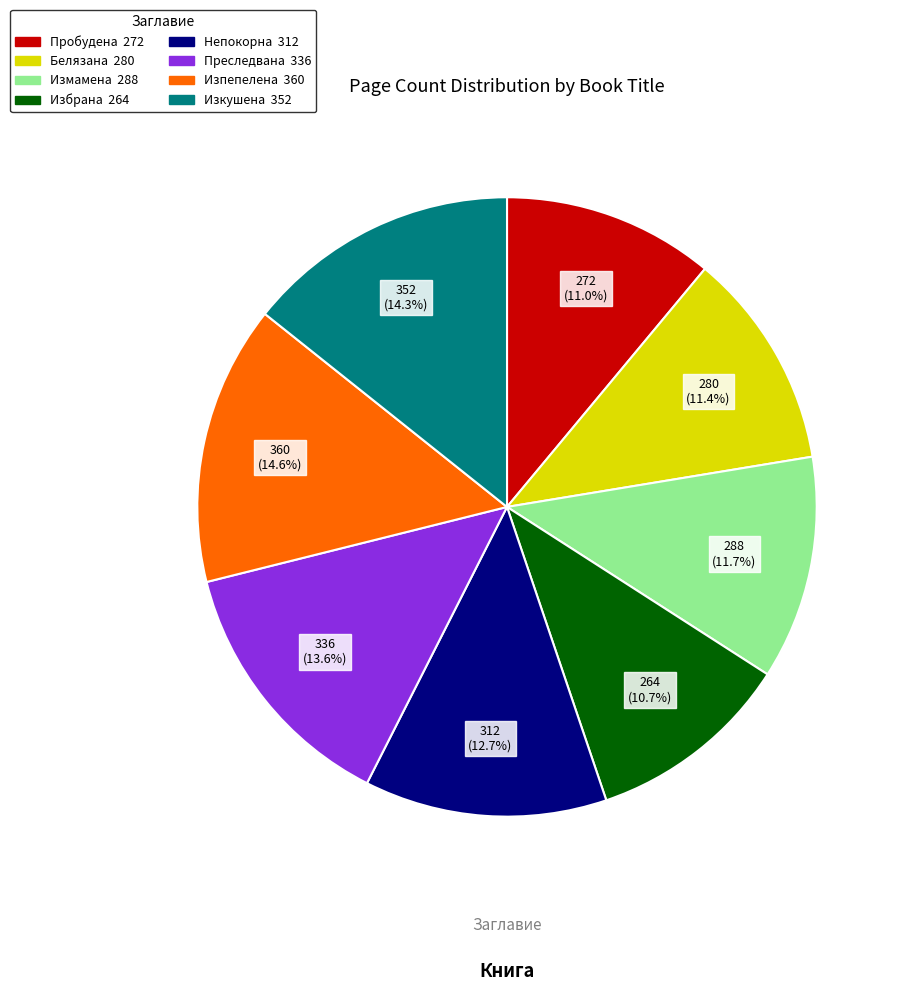

Does any single category account for the majority?

No